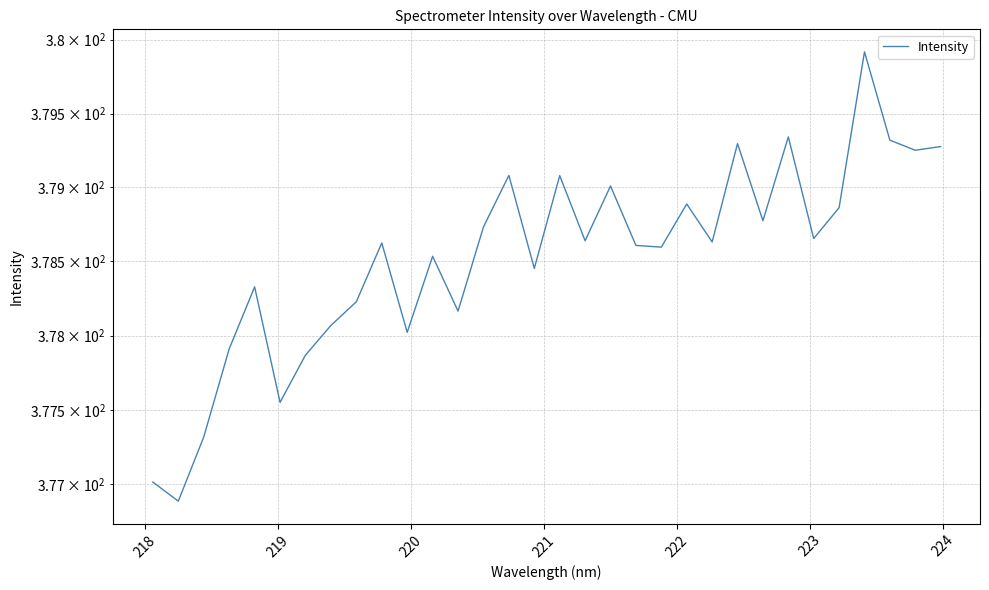

How many interior local peaks (higher than both neighbors) does the data have?

10